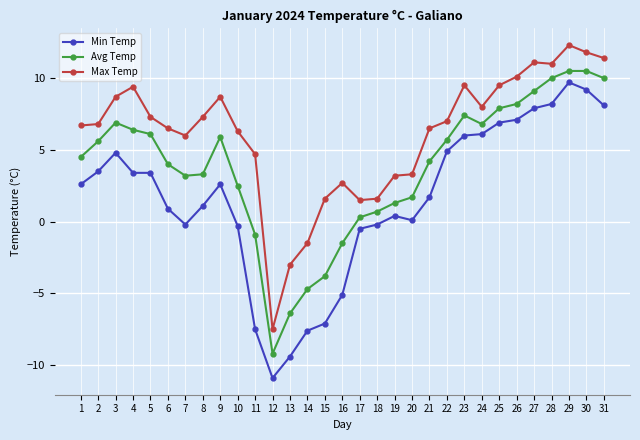

Rank the series by their maximum value, from lowest to highest.

Min Temp, Avg Temp, Max Temp